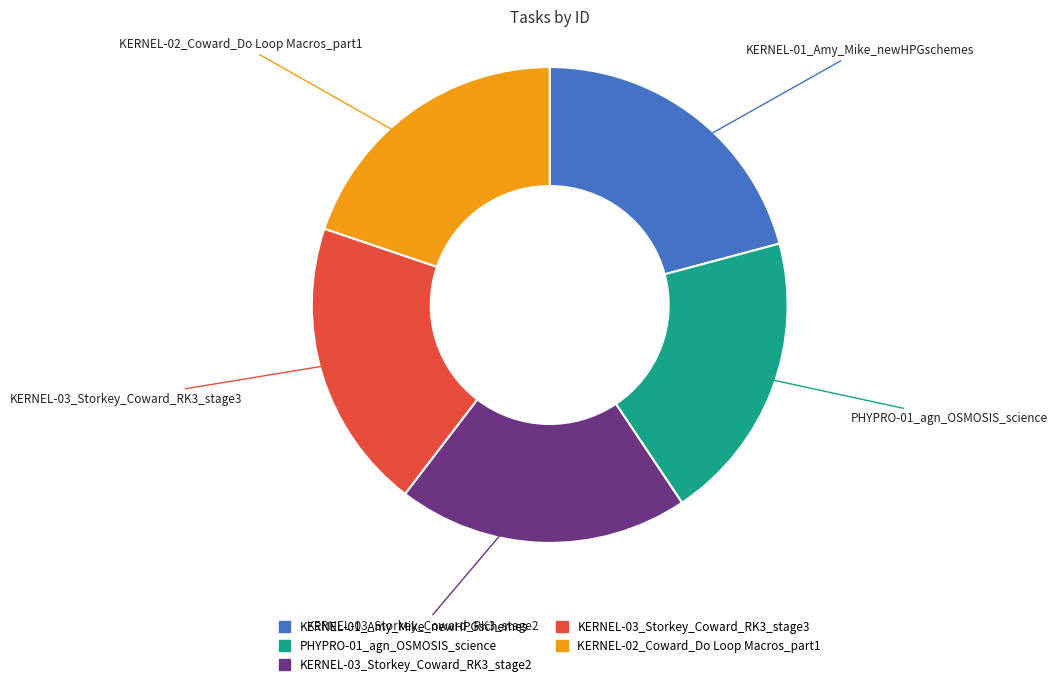

Which slice is the largest?

KERNEL-01_Amy_Mike_newHPGschemes